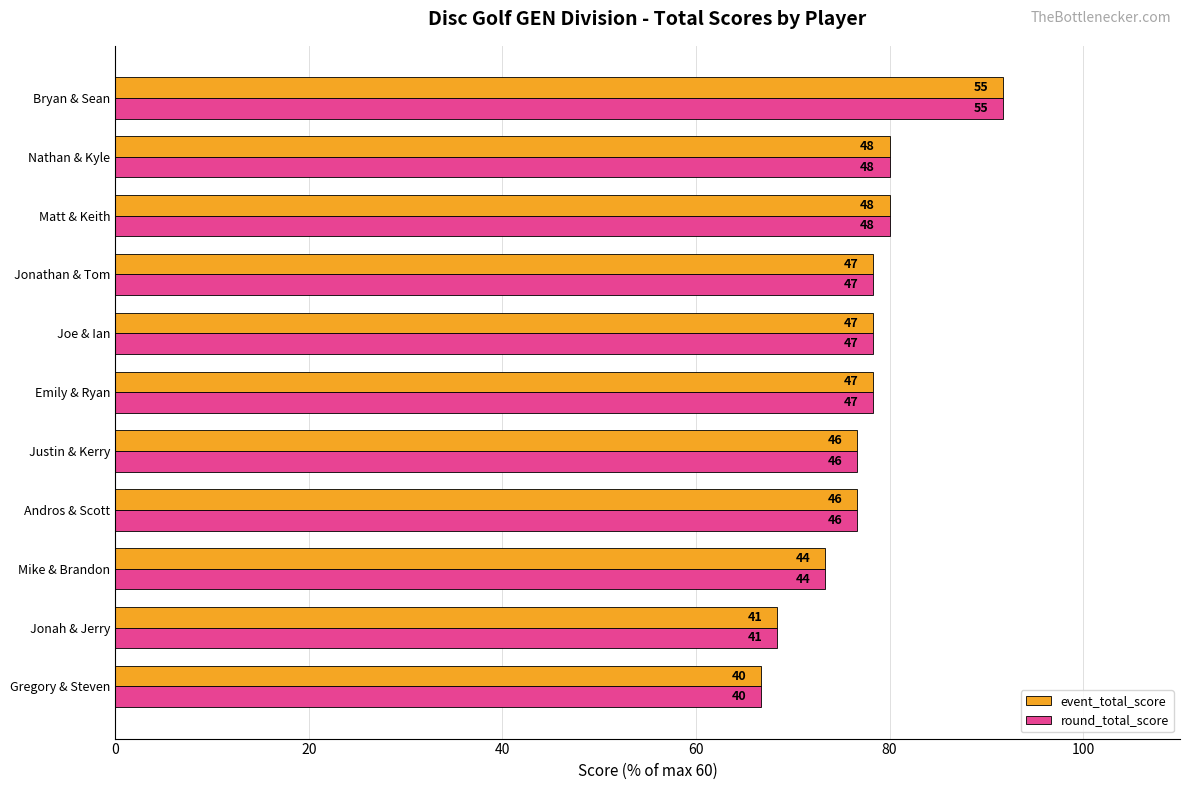

What are all the series names shown in the legend?

event_total_score, round_total_score